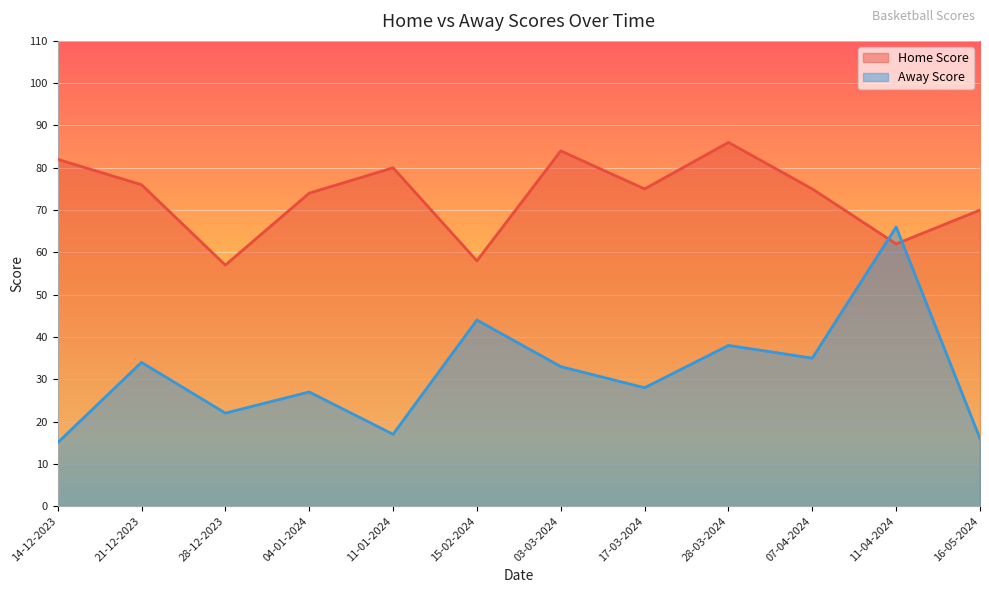

List the series in order of their overall mean, highest first.

Home Score, Away Score